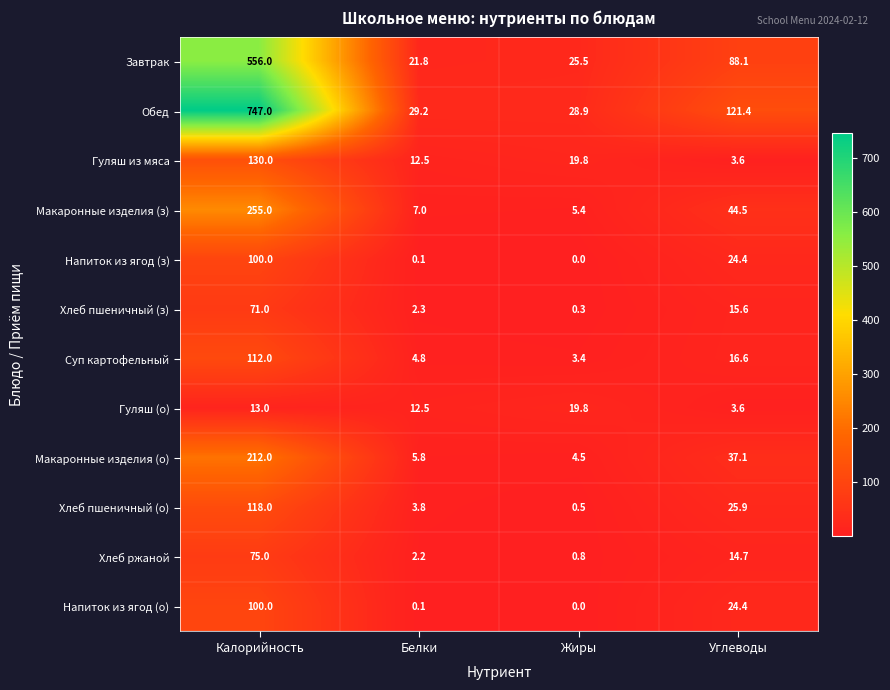

What is the difference between the highest and lowest values at Белки?

29.1